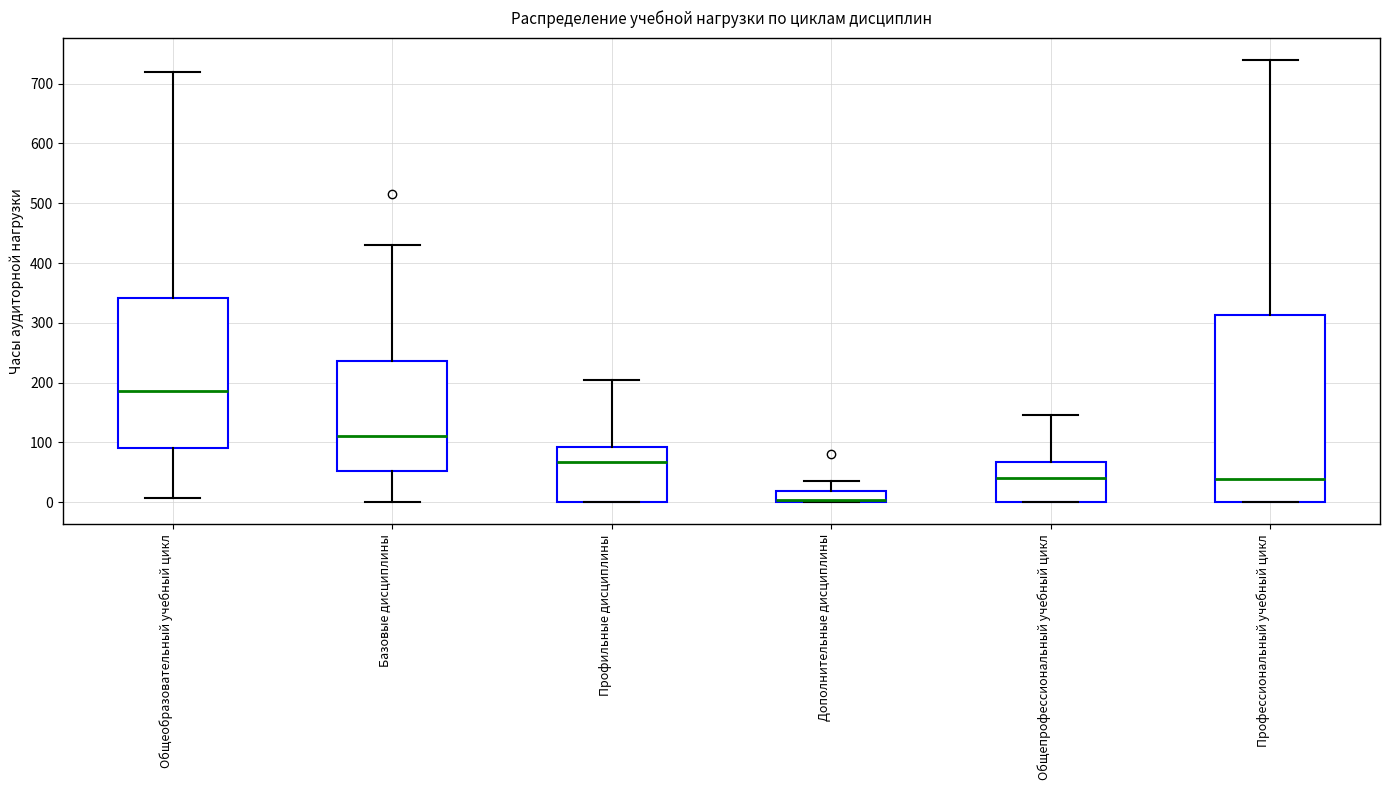

Reading left to right, transcribe this box plot: for each box, give where its median line is, the range the box spans, and where its two whiskers end, as read against the y-axis. The values are not printed on the chart, so give them approximately, as read against the axis.

Общеобразовательный учебный цикл: median 190, box 90 to 340, whiskers 10 to 720
Базовые дисциплины: median 110, box 50 to 240, whiskers 0 to 430
Профильные дисциплины: median 70, box 0 to 90, whiskers 0 to 200
Дополнительные дисциплины: median 0 (just above the box's lower edge), box 0 to 20, whiskers 0 to 40
Общепрофессиональный учебный цикл: median 40, box 0 to 70, whiskers 0 to 150
Профессиональный учебный цикл: median 40, box 0 to 310, whiskers 0 to 740